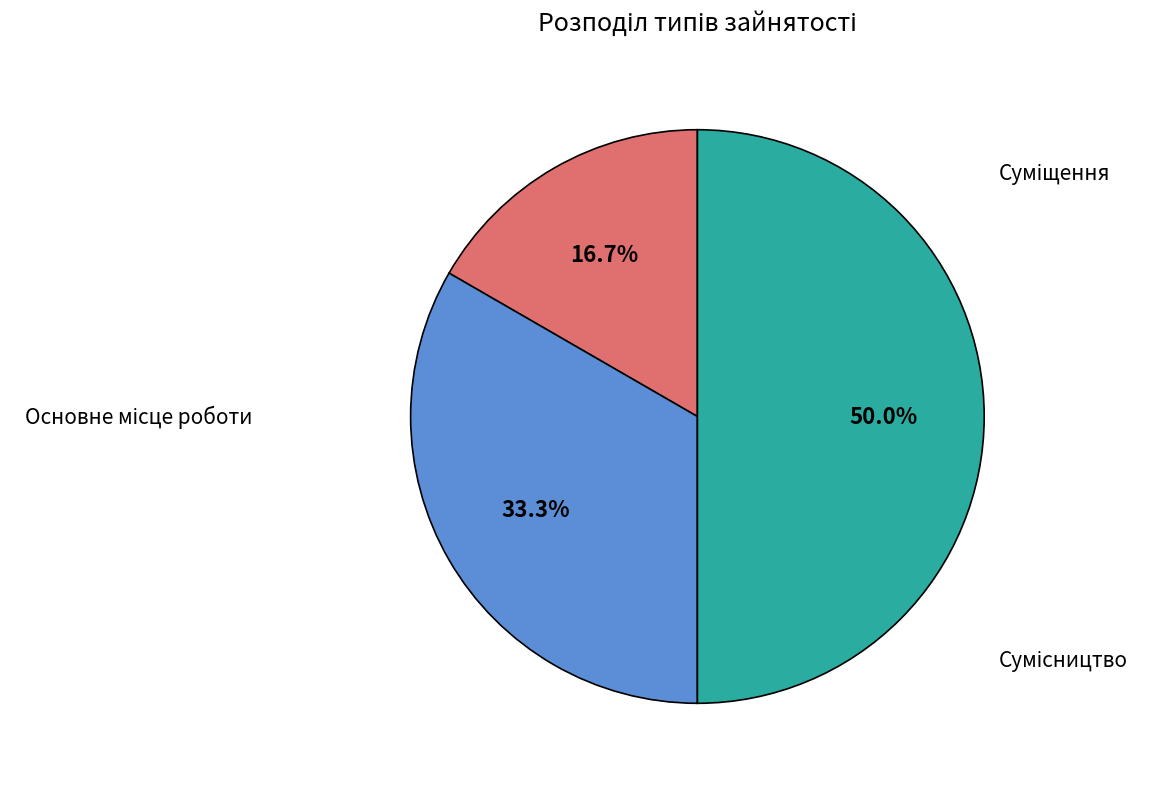

What portion of the pie excludes Суміщення?

66.7%